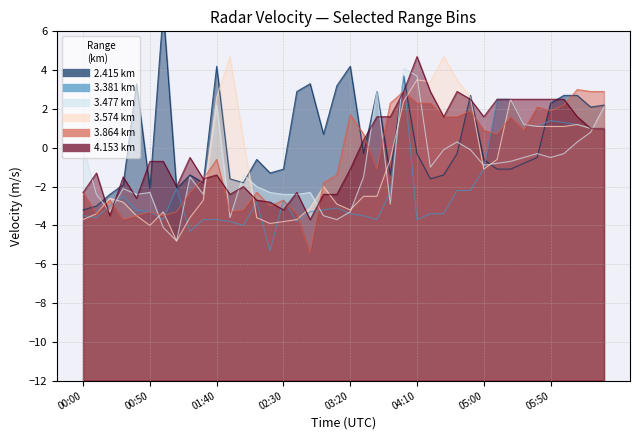

Reading right to left, list all the values displayed in this chart.

2.415: 2.2	2.1	2.7	2.7	2.3	-0.5	-0.8	-1.1	-1.1	-0.6	2.7	-0.3	-1.4	-1.6	-0.3	3.7	-1.4	2.9	-0.3	4.2	3.2	0.7	3.3	2.9	-1.1	-1.3	-0.6	-1.8	-1.6	4.2	-1.8	-1.4	-2.1	7.1	-2.1	3.3	-1.9	-2.4	-3.0	-3.2
3.574: 1.0	1.0	1.2	1.1	1.1	1.1	1.2	2.5	-0.6	-1.1	2.6	3.5	4.7	3.4	3.5	2.4	-0.6	-2.5	-2.5	-3.2	-2.9	-2.0	-3.1	-3.7	-3.8	-3.9	-3.6	0.4	4.7	2.6	-2.7	-3.6	-4.8	-3.3	-4.0	-3.5	-2.8	-2.6	-3.4	-3.7
3.381: 1.0	1.0	1.2	1.3	1.4	1.1	1.2	2.5	2.5	-1.1	-2.2	-2.2	-3.4	-3.4	-3.7	3.7	-2.3	-3.7	-3.5	-3.4	-3.1	-3.2	-3.3	-3.8	-2.7	-5.3	-2.8	-4.0	-3.8	-3.7	-3.7	-4.3	-2.1	-3.7	-3.3	-3.2	-2.5	-3.0	-3.6	-3.5
3.477: 2.1	0.8	0.3	-0.3	-0.5	-0.3	-0.5	-0.7	-0.8	-0.9	-0.1	0.3	-0.1	-1.0	3.7	4.1	-2.9	2.9	-1.5	-3.3	-3.7	-3.5	-2.3	-2.4	-2.4	-2.3	-2.0	-1.4	-3.6	2.2	-2.4	-1.5	-4.8	-4.1	-2.3	-2.4	-2.1	-3.3	-2.4	0.0
3.864: 2.9	2.9	3.0	2.2	1.9	2.1	0.9	1.6	0.7	0.9	1.9	1.6	1.6	2.3	2.3	2.9	2.3	-1.1	0.7	1.7	-1.4	-1.8	-5.4	-3.4	-2.7	-3.0	-2.3	-3.2	-3.3	-0.6	-1.6	-2.3	-3.3	-3.5	-3.3	-3.5	-3.7	-2.7	-3.4	-2.3
4.153: 1.0	1.0	1.6	2.5	2.5	2.5	2.5	2.5	2.5	1.6	2.5	2.9	1.6	2.9	4.7	2.9	1.6	1.6	0.4	-1.1	-2.4	-2.4	-3.7	-2.3	-3.2	-2.8	-2.7	-2.0	-2.4	-1.4	-1.6	-0.5	-2.0	-0.7	-0.7	-2.6	-1.5	-3.5	-1.3	-2.3